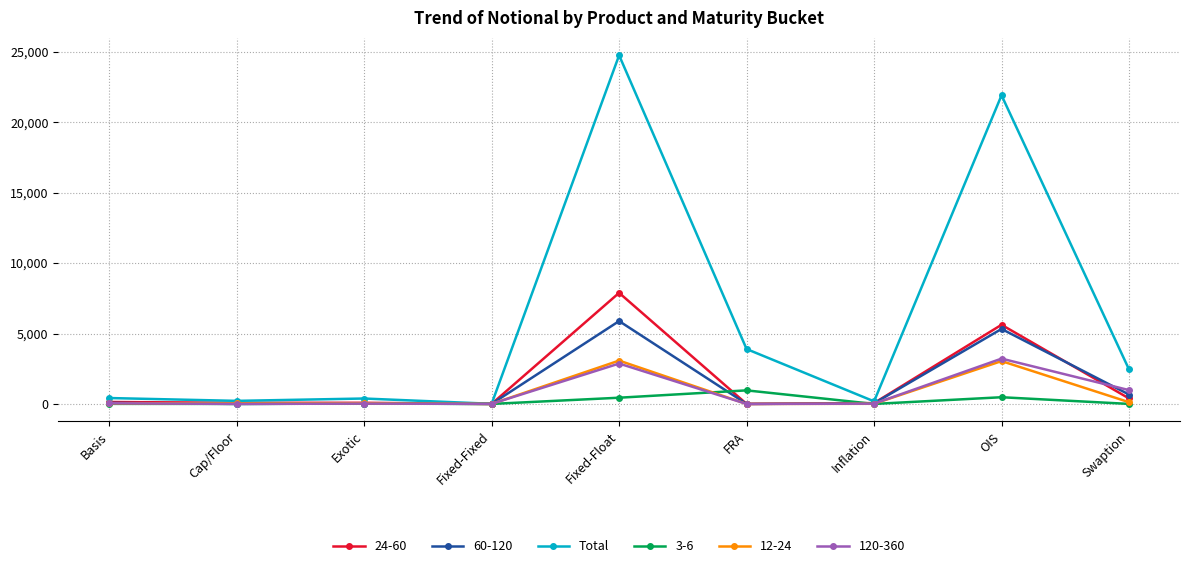

True or false: 60-120 has more than 1 points higher than both neighbors.

True